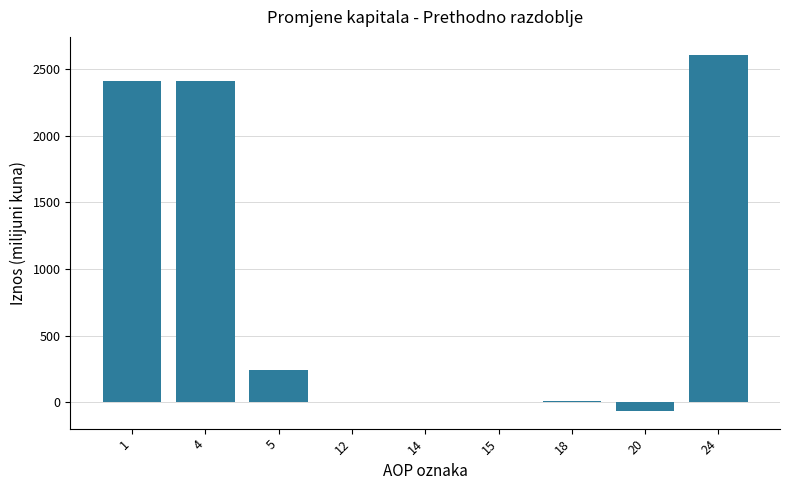

What is the change in value from 5 to 15?

-240.8